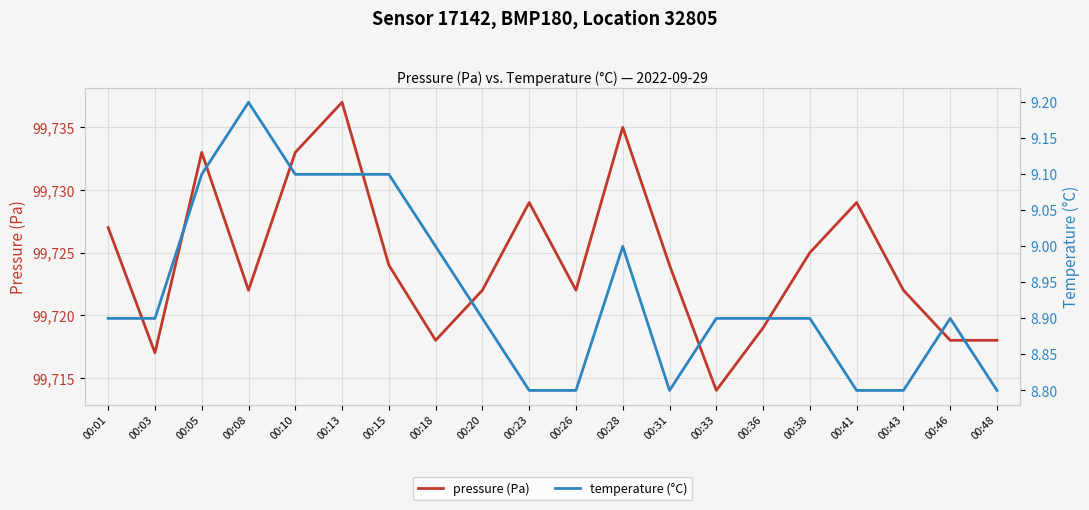

Which series has the widest spread of values?

pressure (Pa)